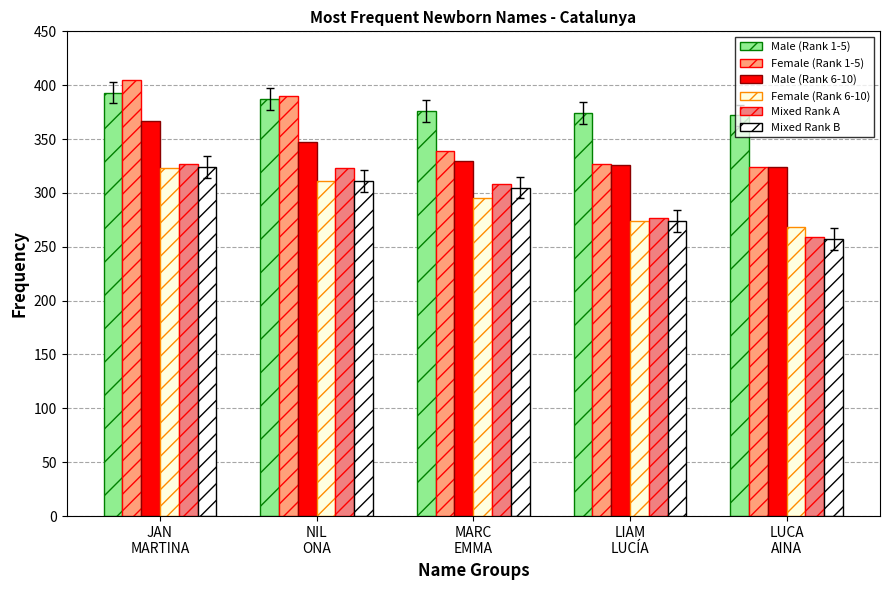

At which category is the sum across all series the highest?

JAN
MARTINA